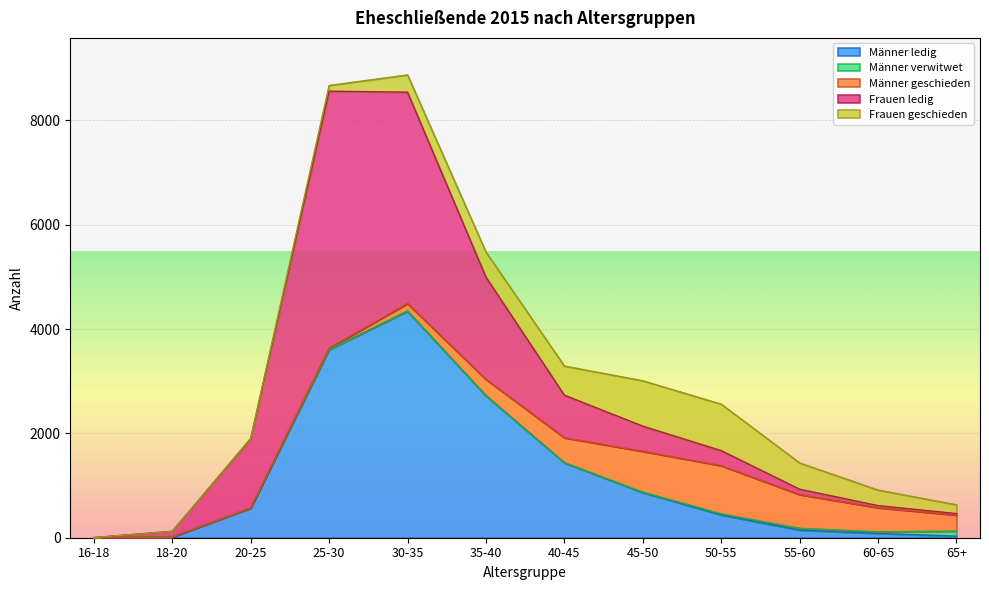

Which series changed the most between 18-20 and 55-60?

Männer geschieden